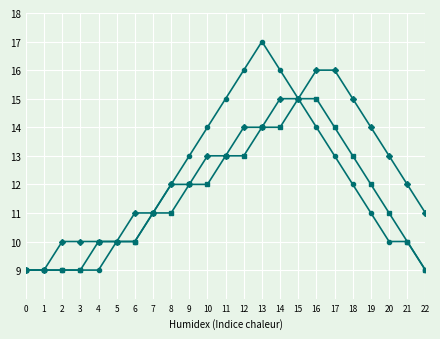

What is the total value across all series at 1?

27